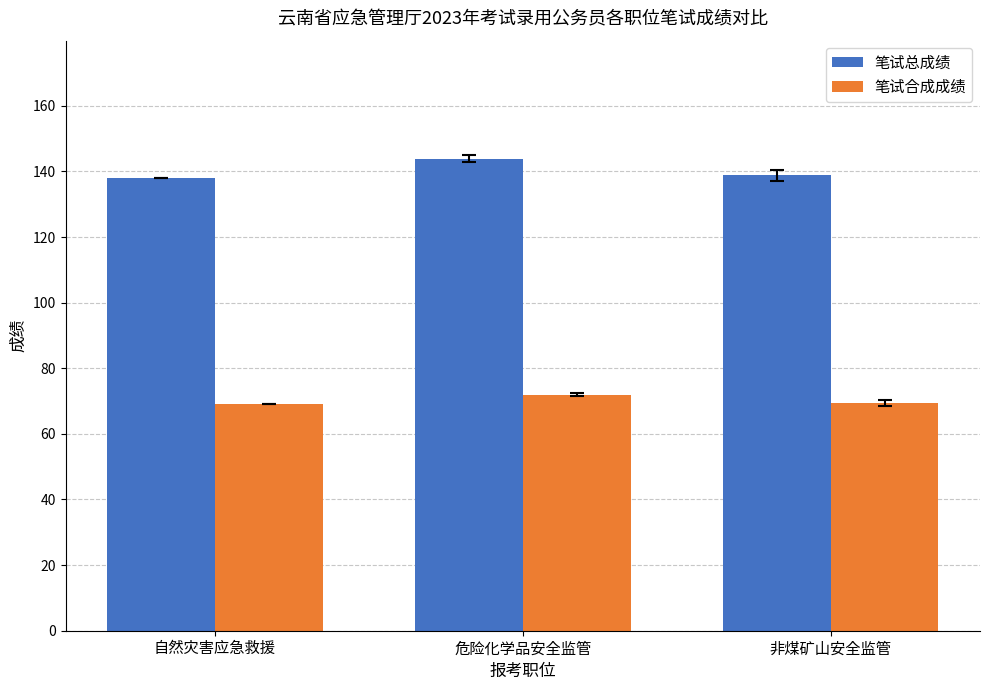

Rank the series by their average value, from lowest to highest.

笔试合成成绩, 笔试总成绩